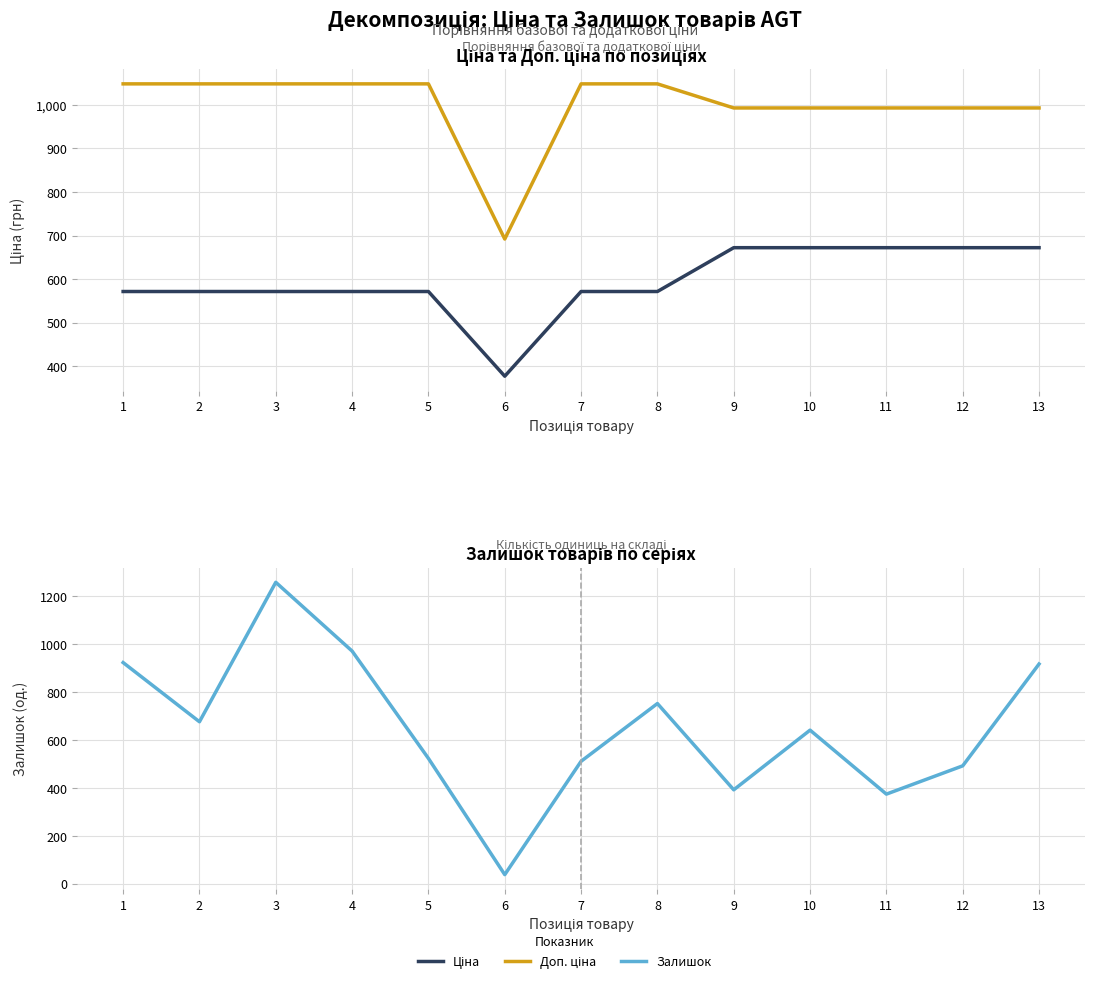

Which series changed the most between 2 and 9?

Залишок